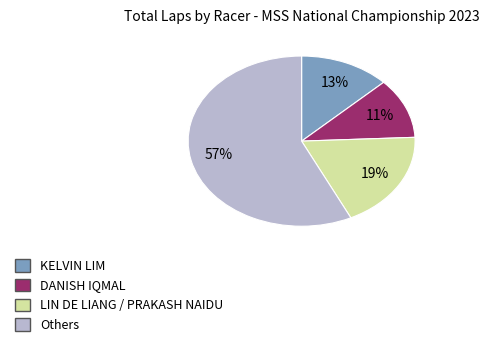

How many slices are in this pie chart?

4